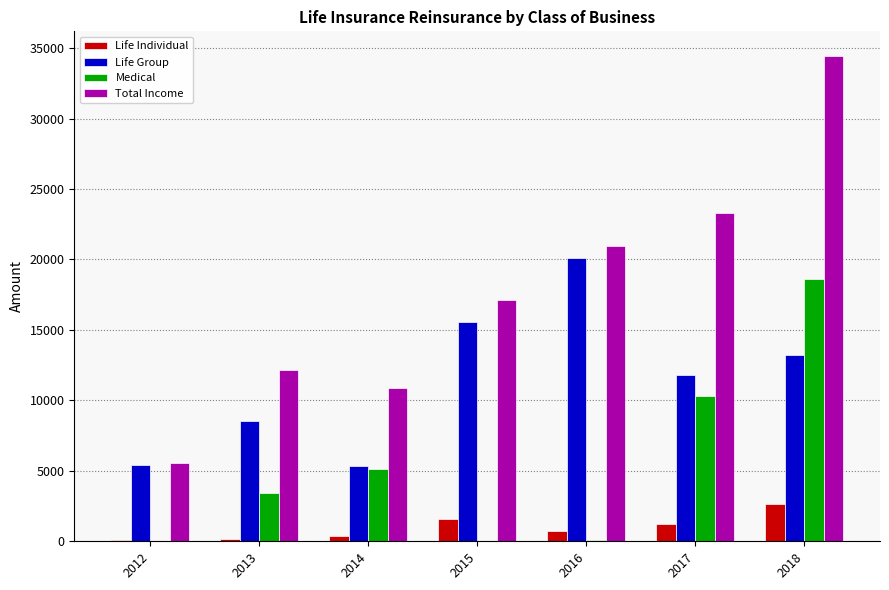

Between 2012 and 2017, which series saw the biggest shift?

Total Income